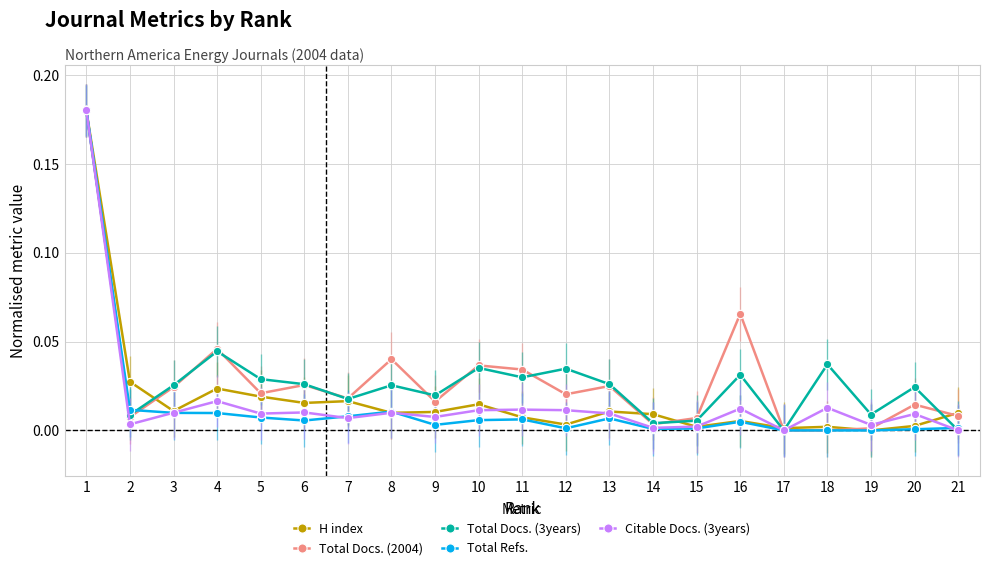

True or false: H index has more than 1 points higher than both neighbors.

True